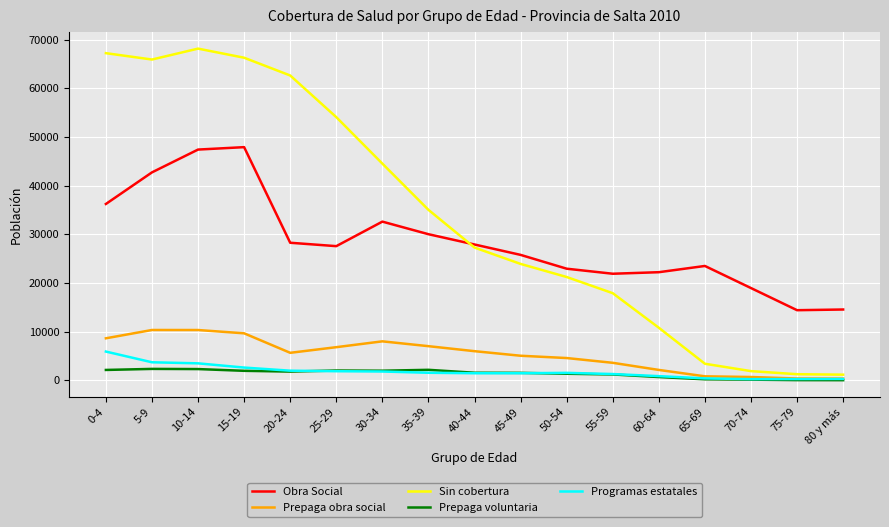

The value of Obra Social at 65-69 is 23505. True or false?

True